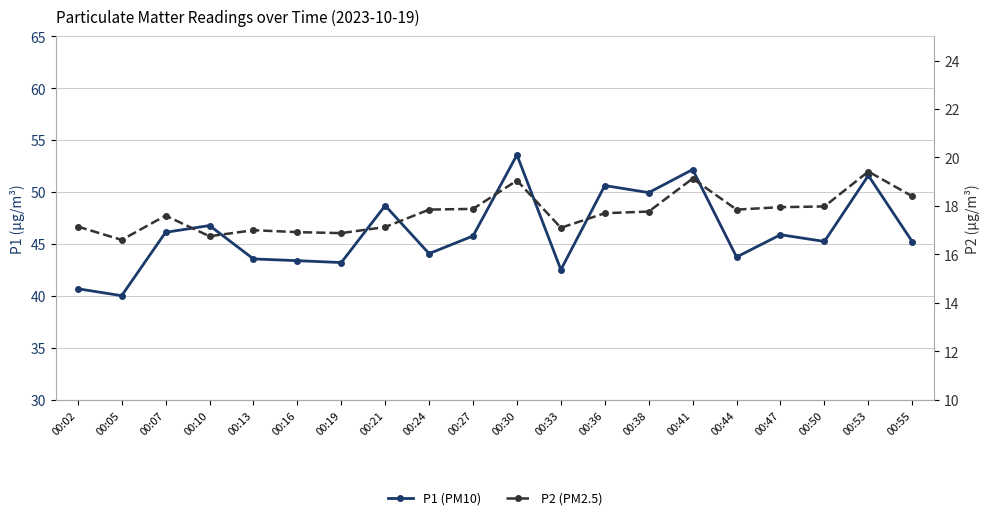

Where does the P1 (PM10) series first go above 45?

00:07